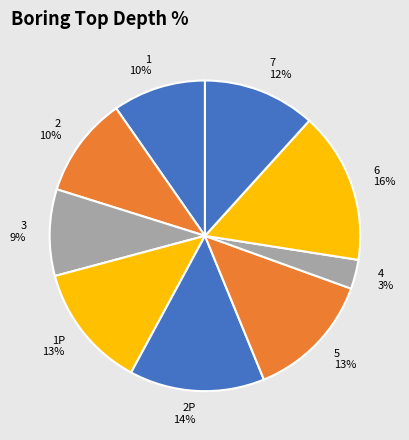

True or false: 2 accounts for 25% of the total.

False